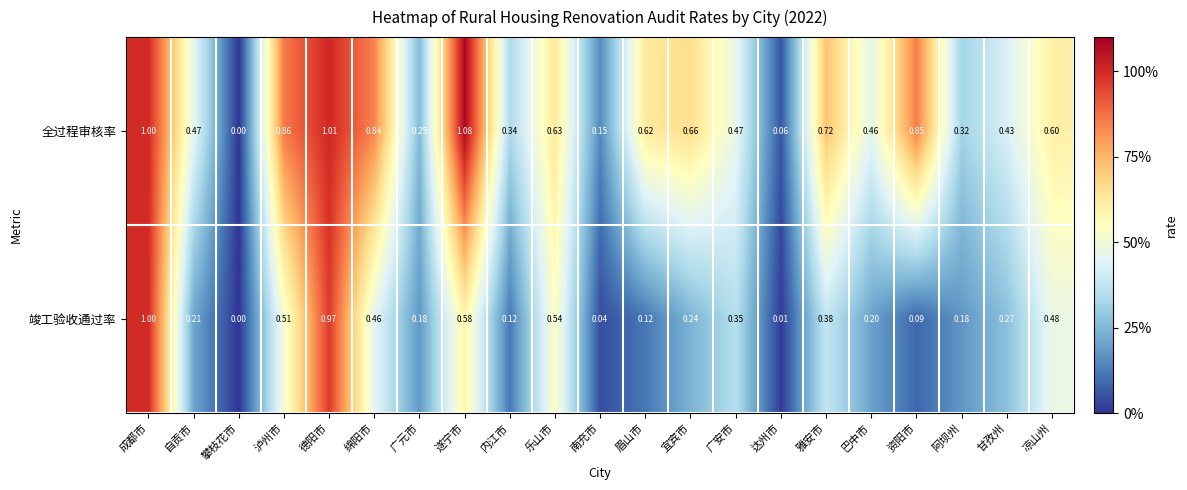

Where is 全过程审核率 nearest to the value 0?

攀枝花市